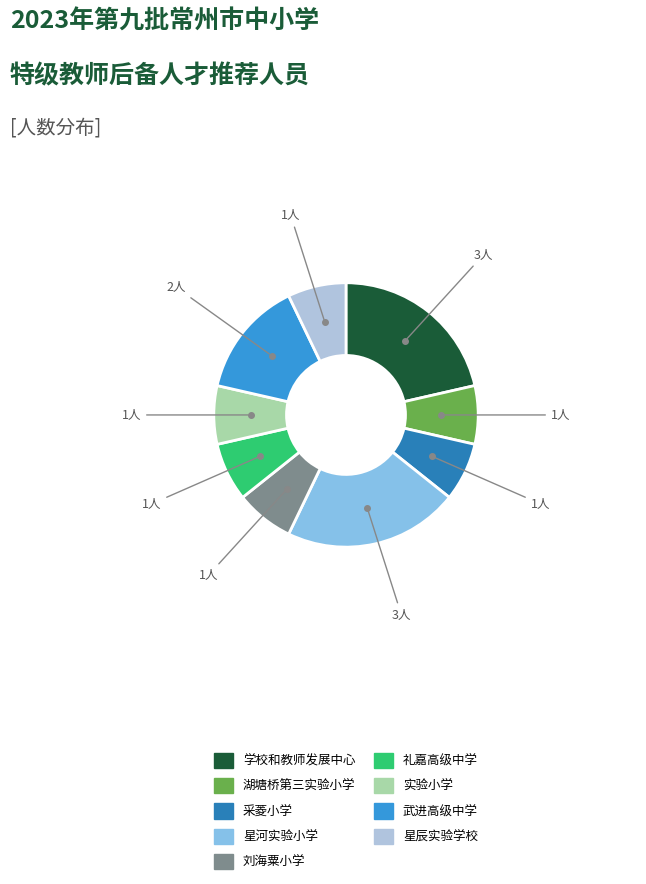

Is there any slice that represents more than half of the pie?

No